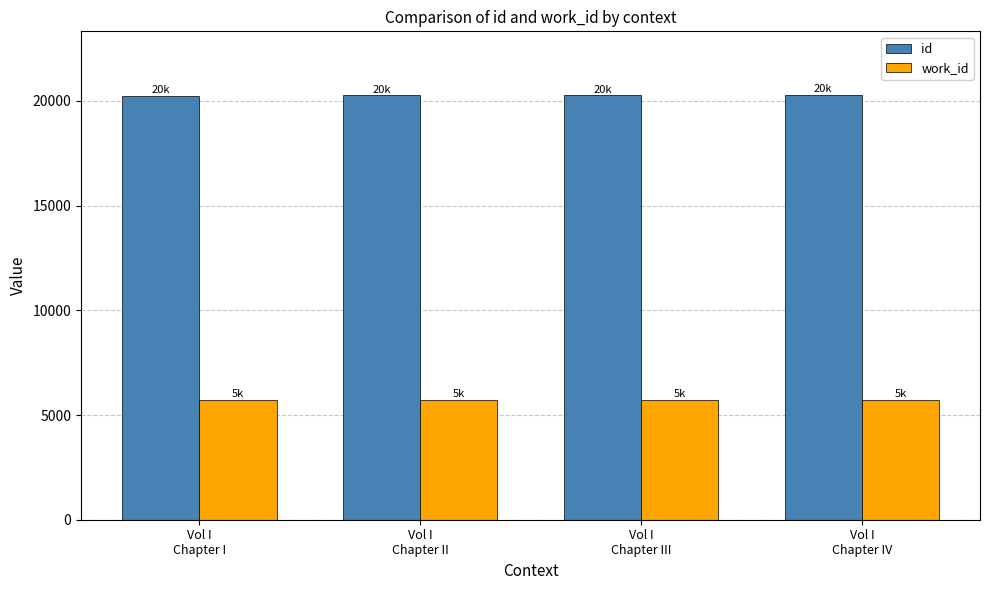

What is the minimum value shown in the chart?

5736.0